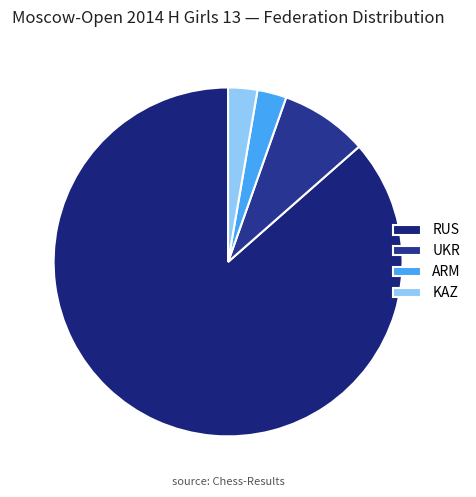

Which slice is the largest?

RUS